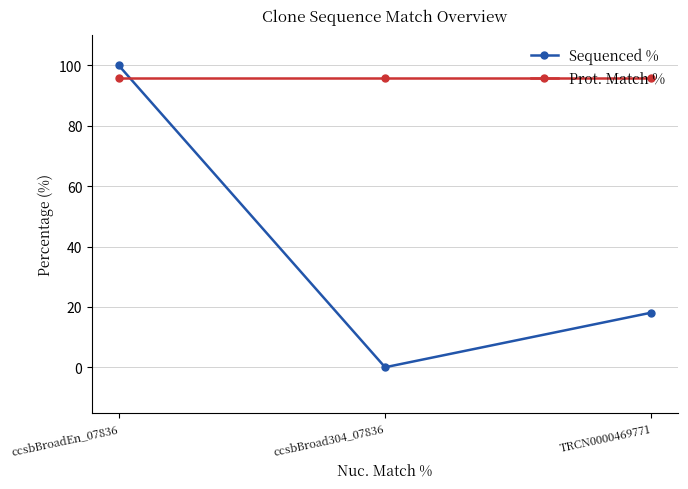

How many lines are shown in the chart?

2